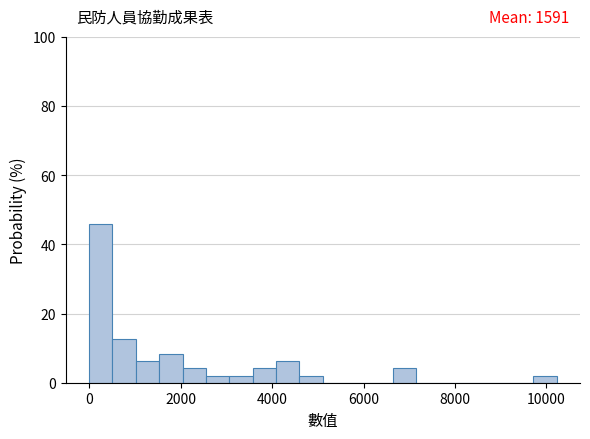

Read against the x-axis, roughly where is the centre of the tallest bar?

200